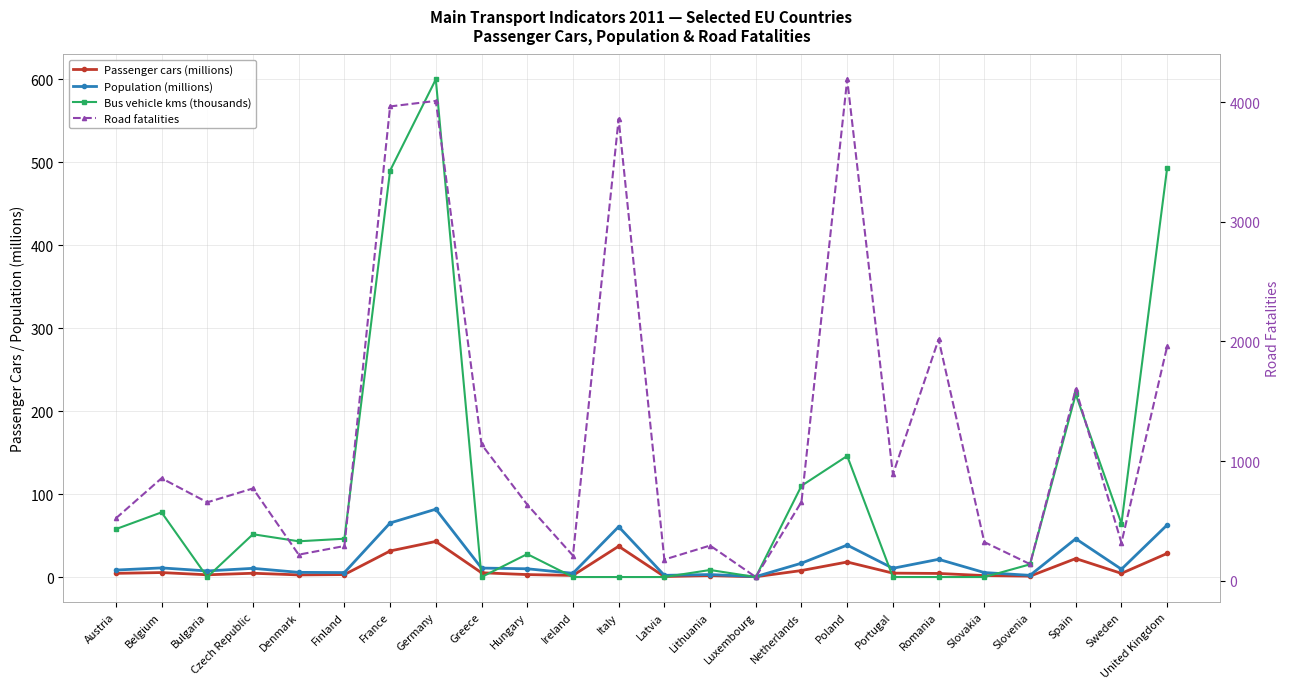

True or false: Population (millions) and Road fatalities intersect in this chart.

False